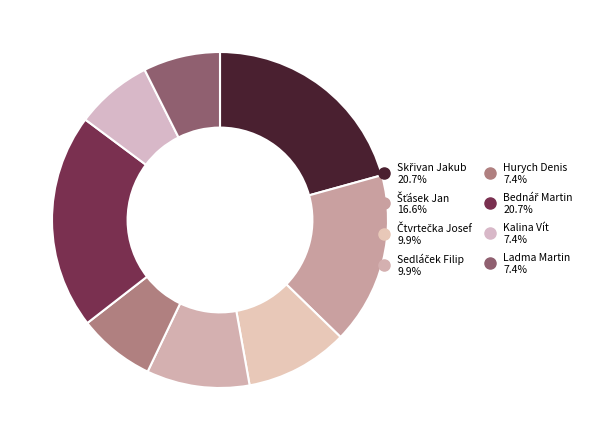

What percentage is NOT represented by Kalina Vít?

92.6%